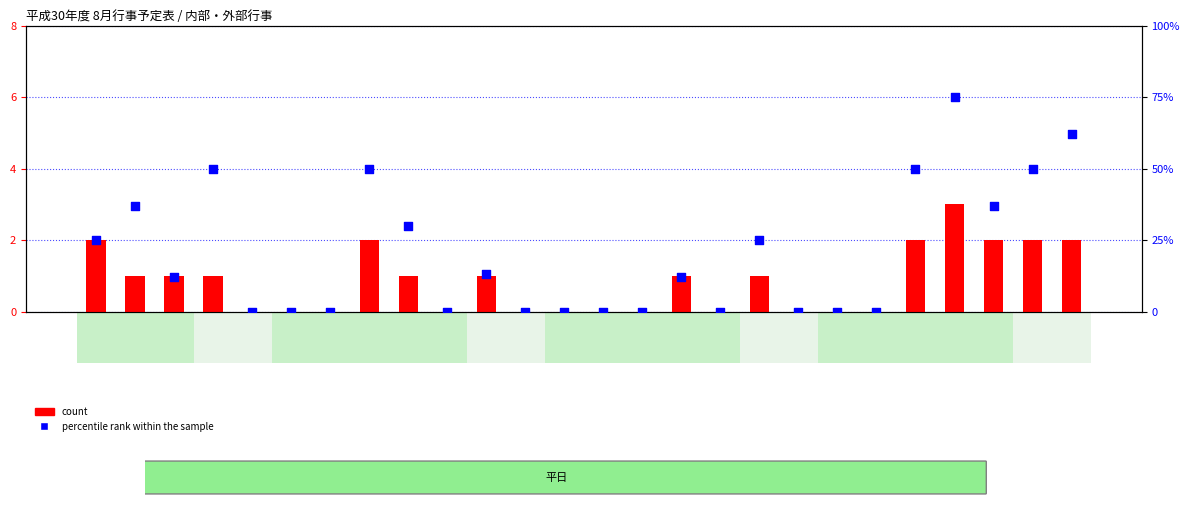

At which category is the sum across all series the highest?

23
(木)